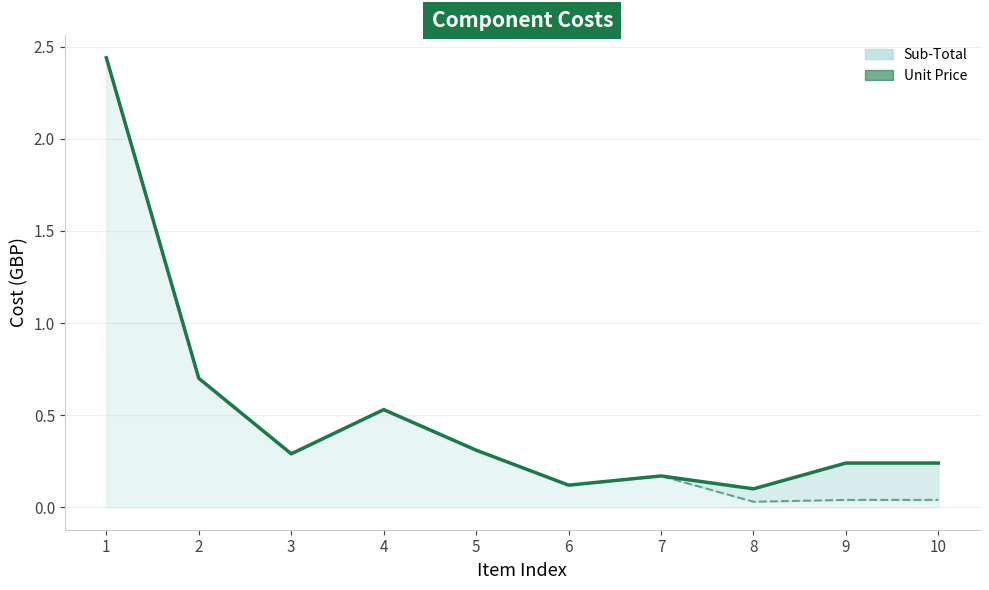

At which category is the sum across all series the highest?

1